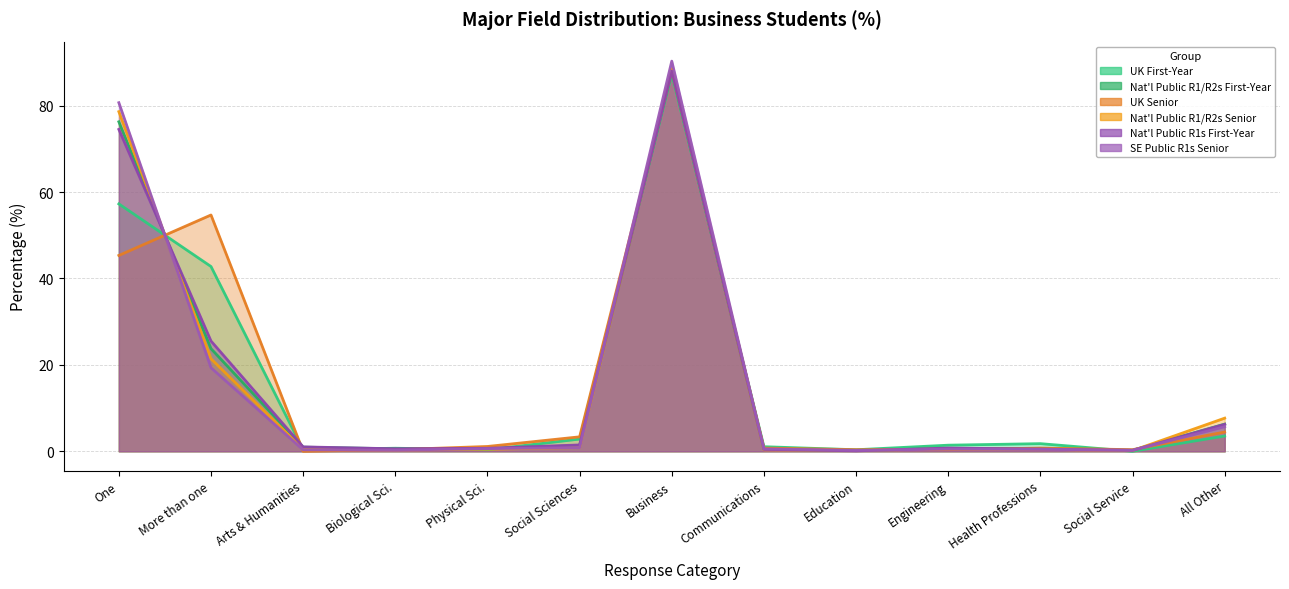

What is the label of the 5th point from the right?

Education